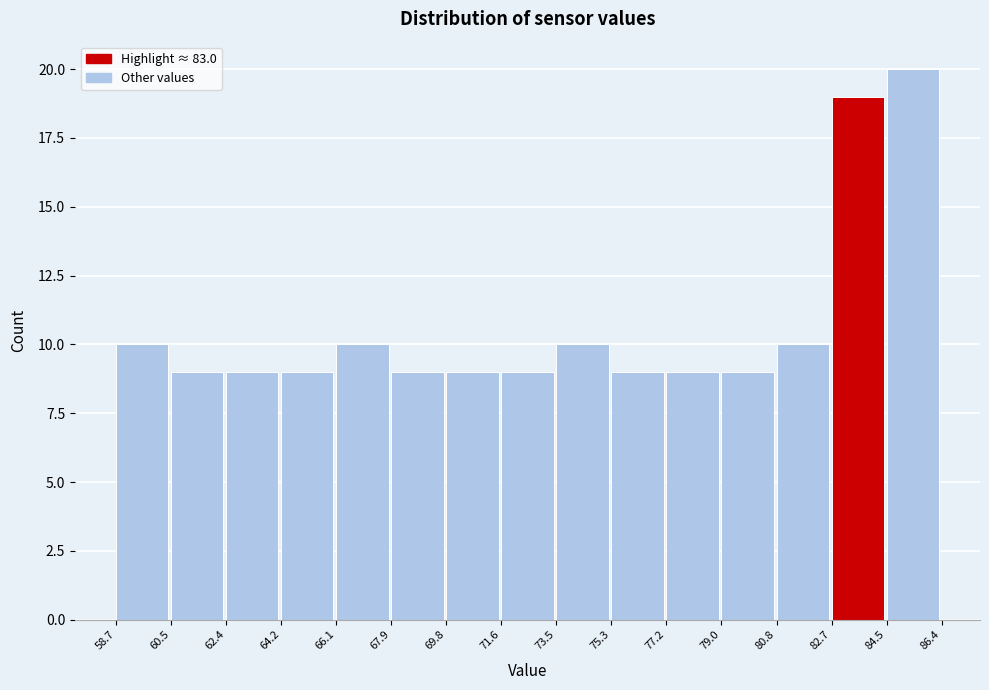

Over which range of the x-axis is the bar tallest?

84.5 to 86.4